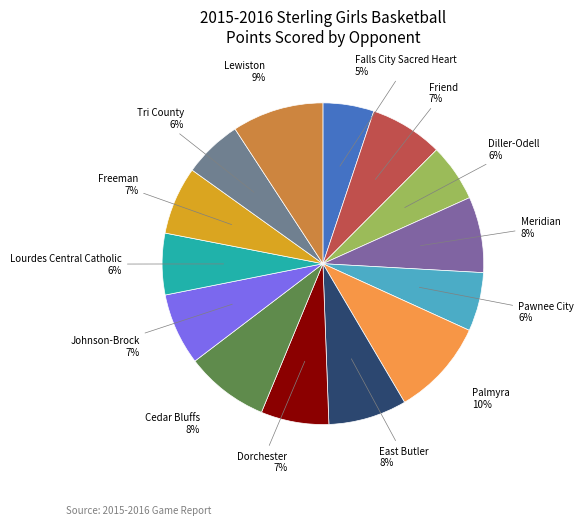

Count the number of slices in the pie.

14